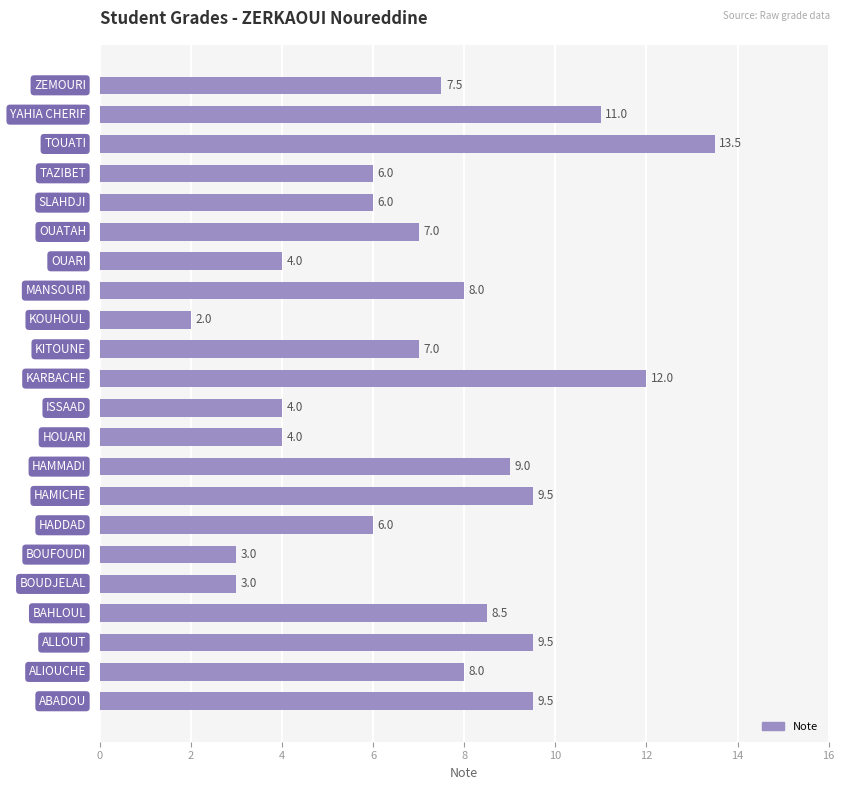

How many data points are less than 7?

9